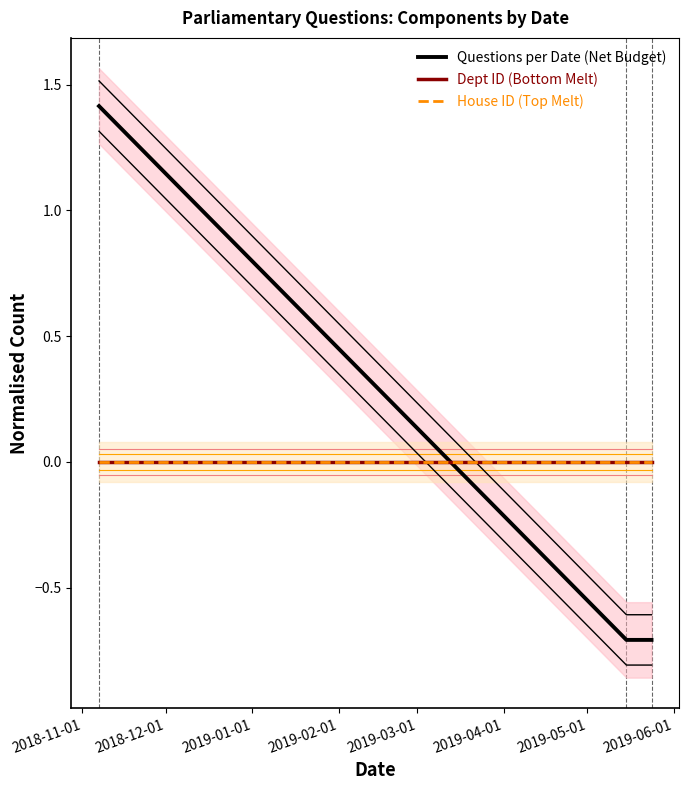

How many lines are shown in the chart?

3